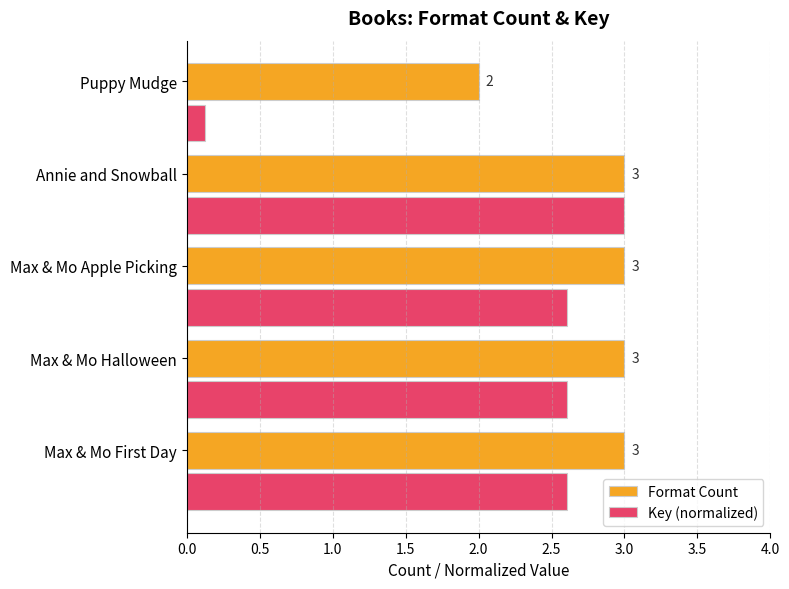

How many values in the Key (normalized) series exceed 2?

4